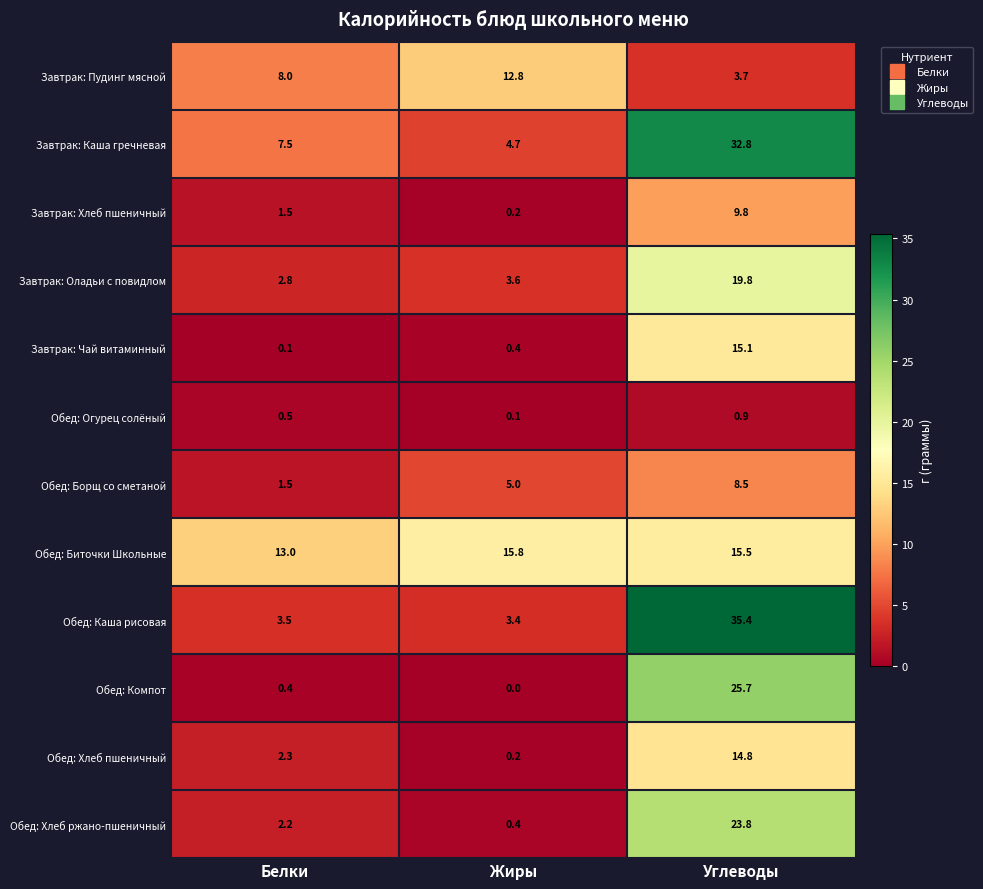

What is the difference between the highest and lowest values at Белки?

12.9